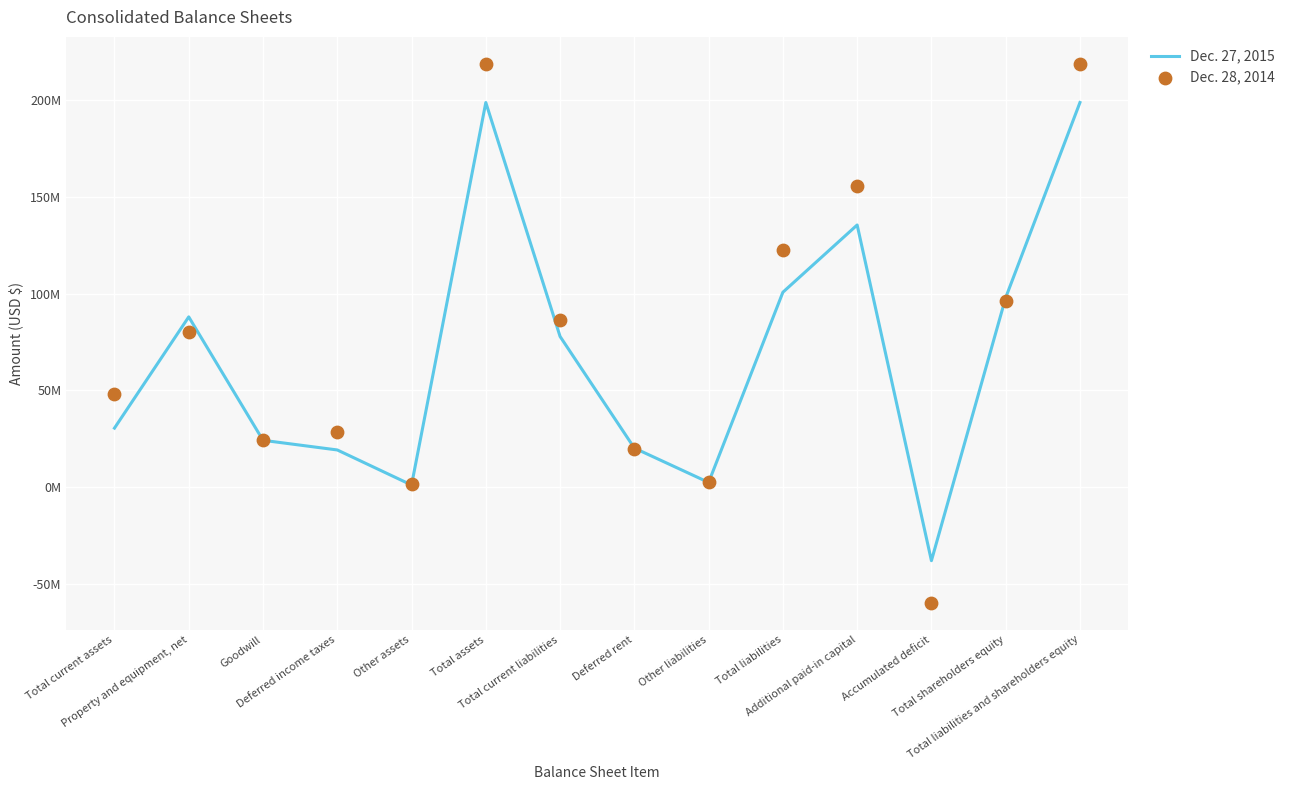

Which series has the largest Y range (max minus min)?

Dec. 28, 2014